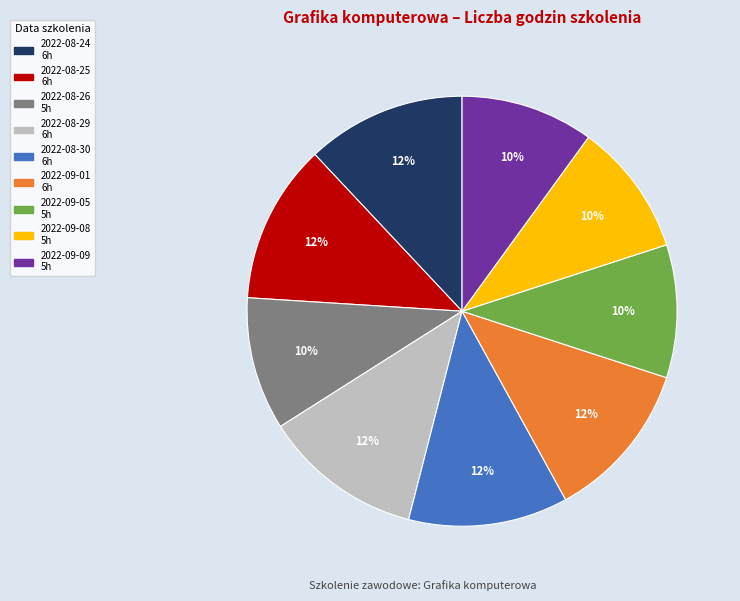

To the nearest percent, what percentage of the pie is 2022-09-08?

10%